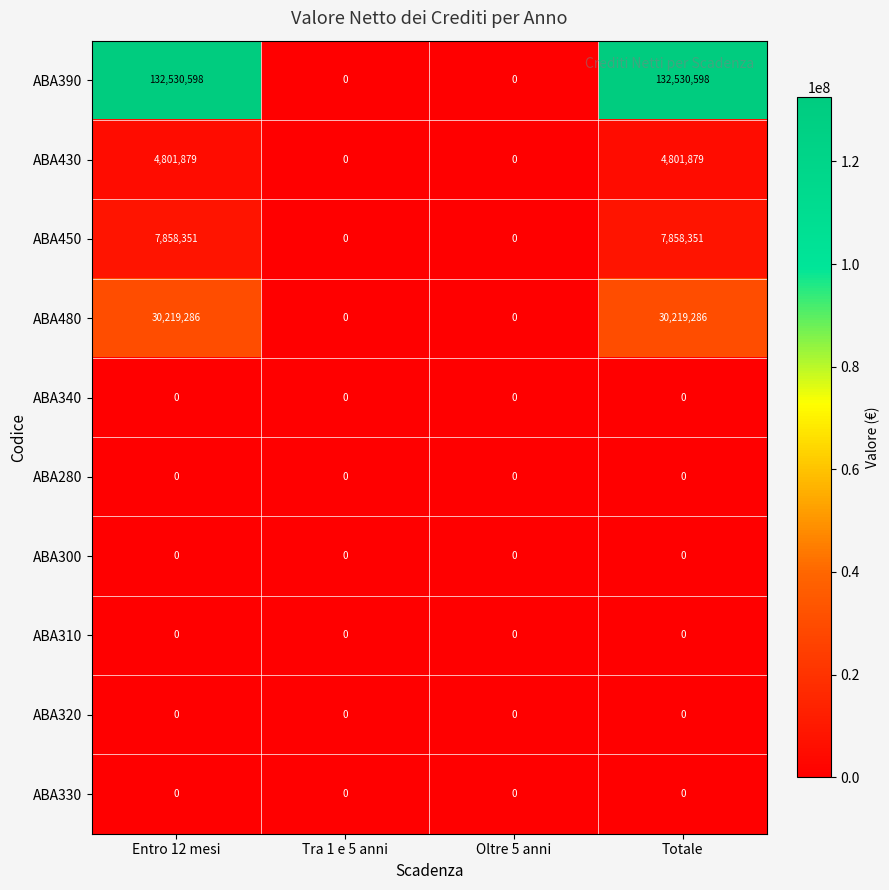

At how many categories does at least one series exceed 50492110?

2